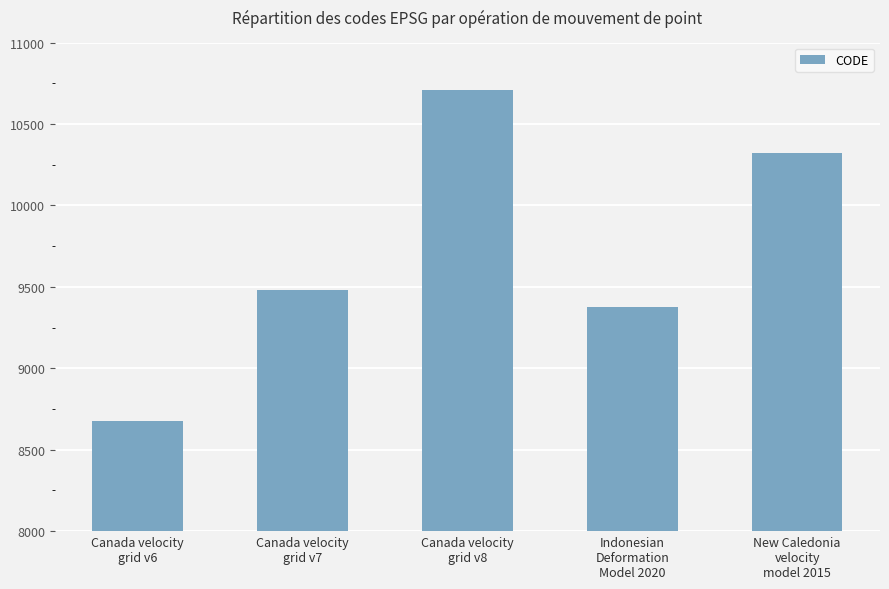

The chart shows a value of 9375 at Indonesian
Deformation
Model 2020. True or false?

True